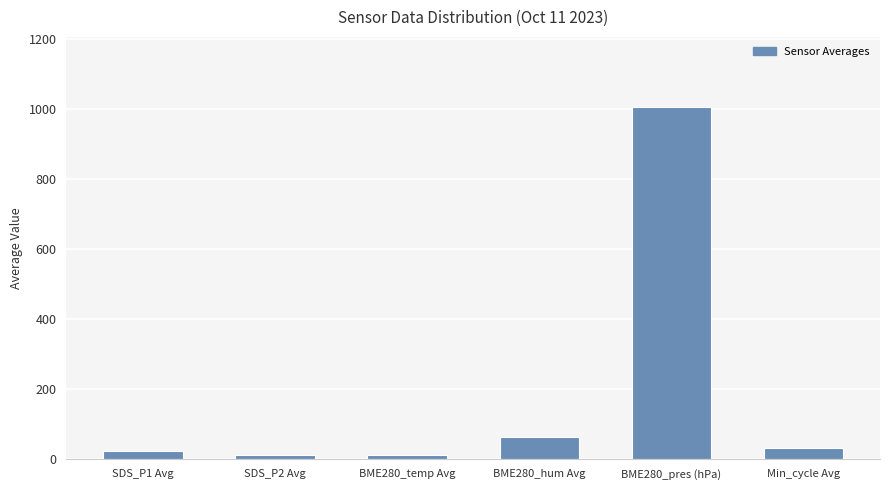

What is the label of the 2nd bar from the right?

BME280_pres (hPa)